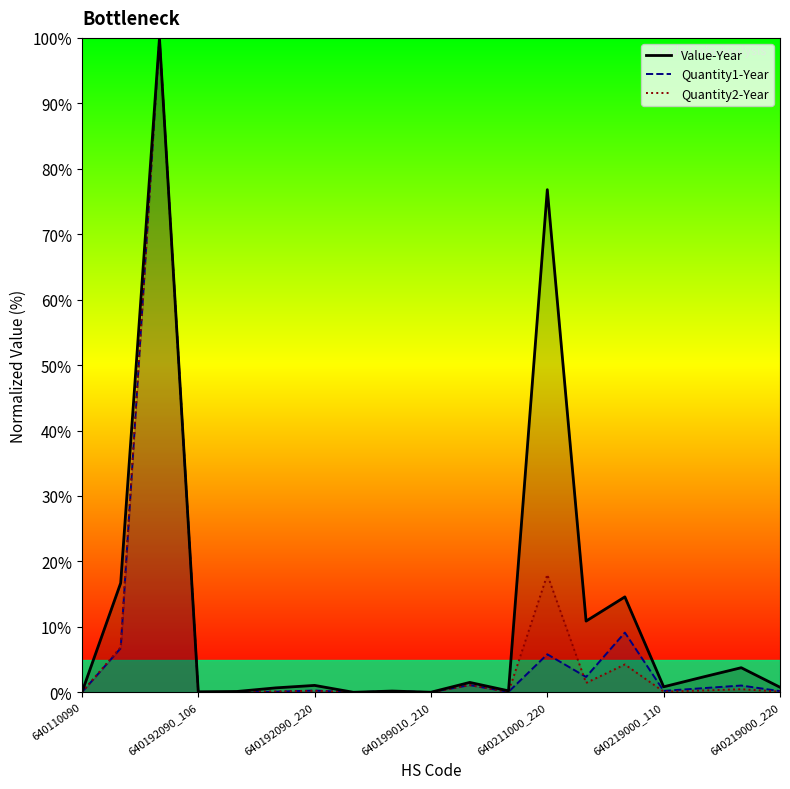

After their last crossing, which series has the higher values: Quantity1-Year or Quantity2-Year?

Quantity1-Year